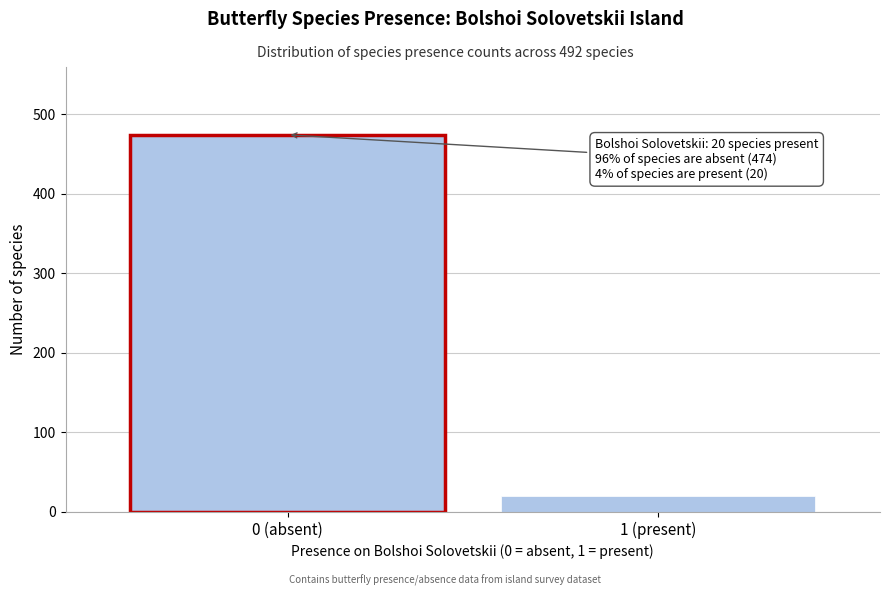

Reading right to left, list all the values displayed in this chart.

20	474